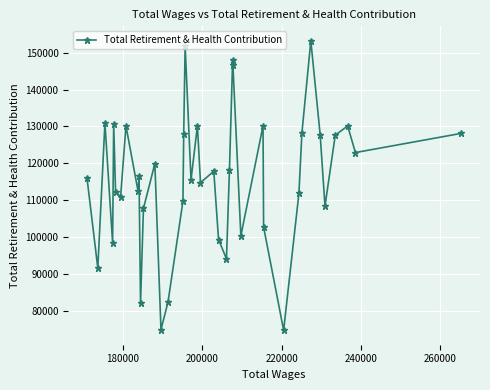

What is the maximum value shown in the chart?

153201